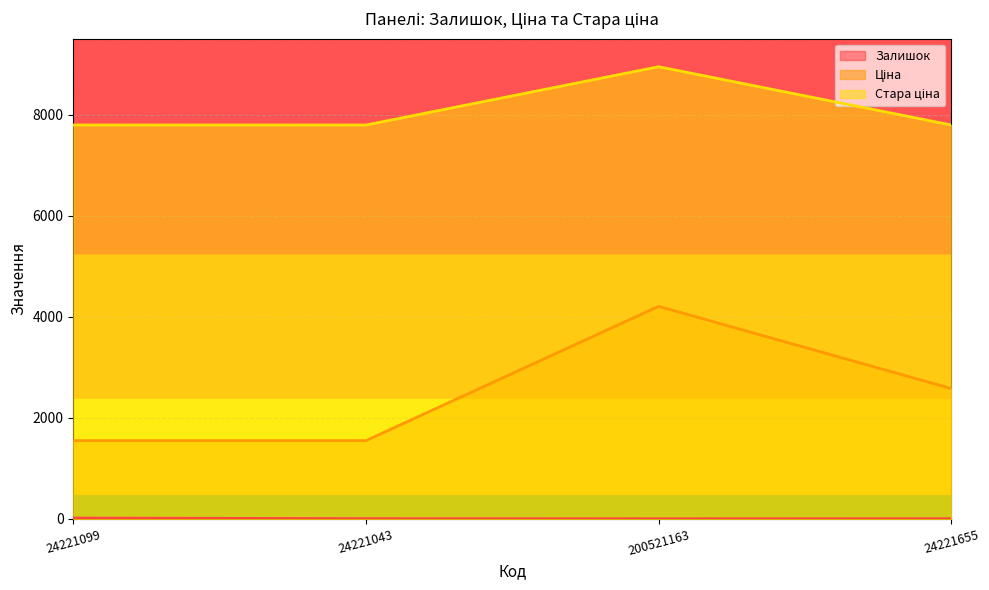

True or false: Стара ціна and Залишок intersect in this chart.

False